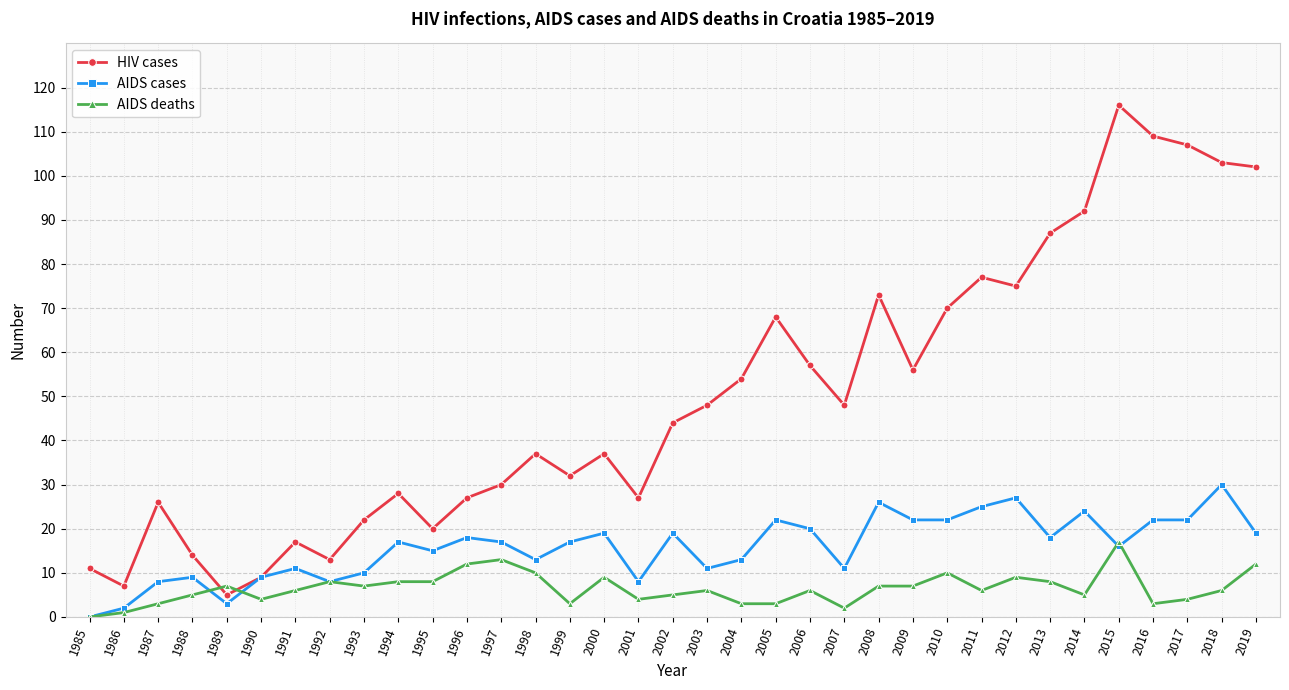

Reading left to right, list all the values displayed in this chart.

HIV cases: 11	7	26	14	5	9	17	13	22	28	20	27	30	37	32	37	27	44	48	54	68	57	48	73	56	70	77	75	87	92	116	109	107	103	102
AIDS cases: 0	2	8	9	3	9	11	8	10	17	15	18	17	13	17	19	8	19	11	13	22	20	11	26	22	22	25	27	18	24	16	22	22	30	19
AIDS deaths: 0	1	3	5	7	4	6	8	7	8	8	12	13	10	3	9	4	5	6	3	3	6	2	7	7	10	6	9	8	5	17	3	4	6	12